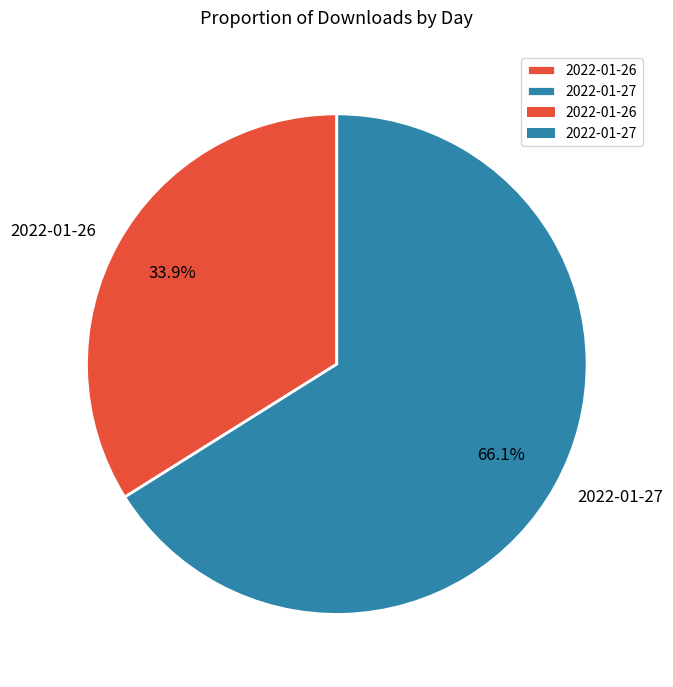

To the nearest percent, what percentage of the pie is 2022-01-27?

66%